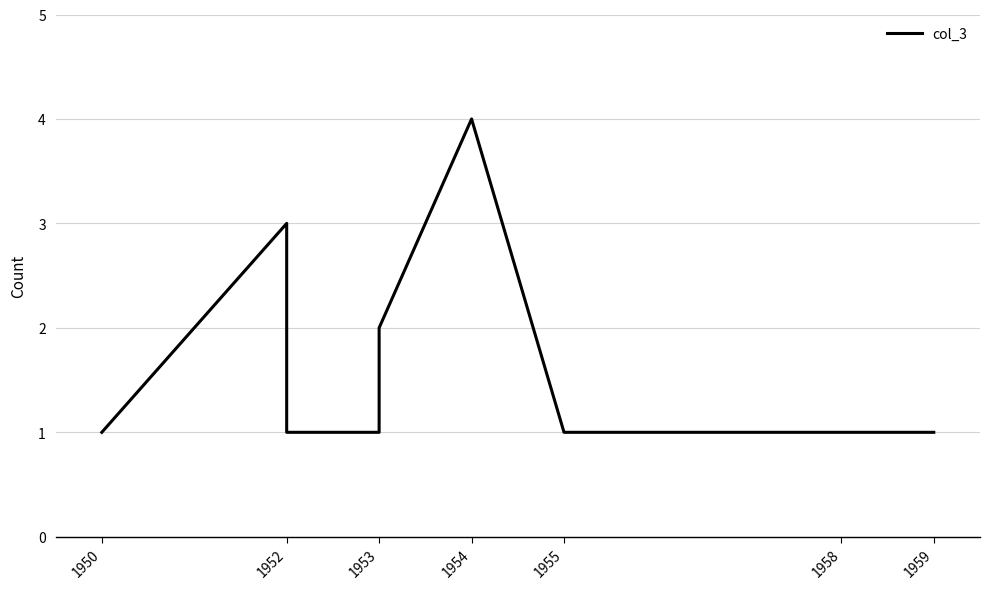

How many values are between 1 and 2?

8